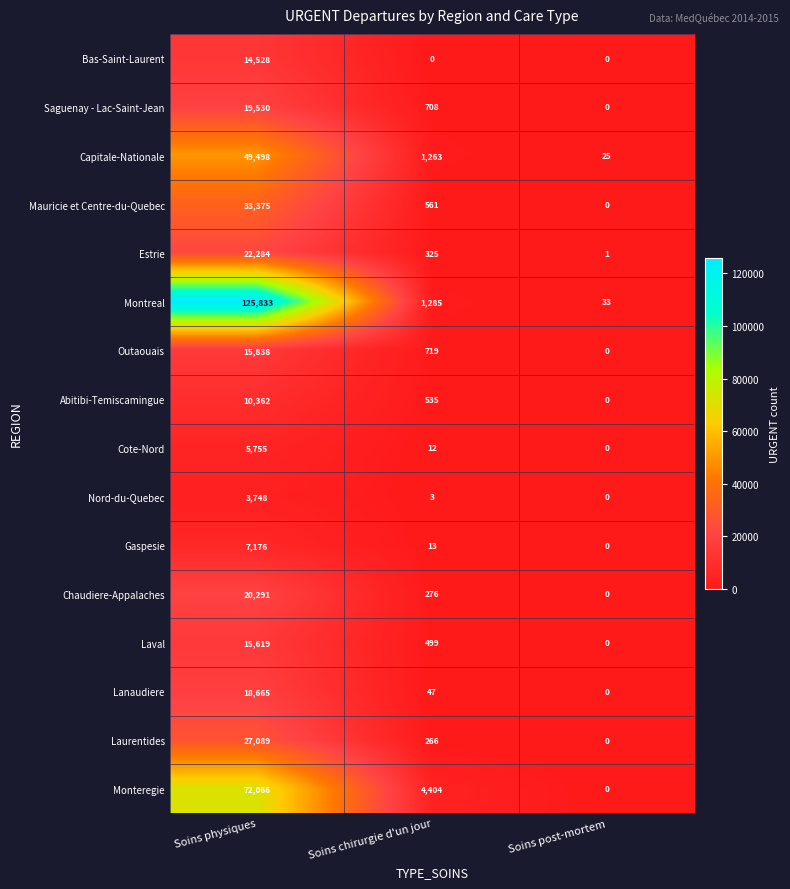

What is the greatest value displayed?

125833